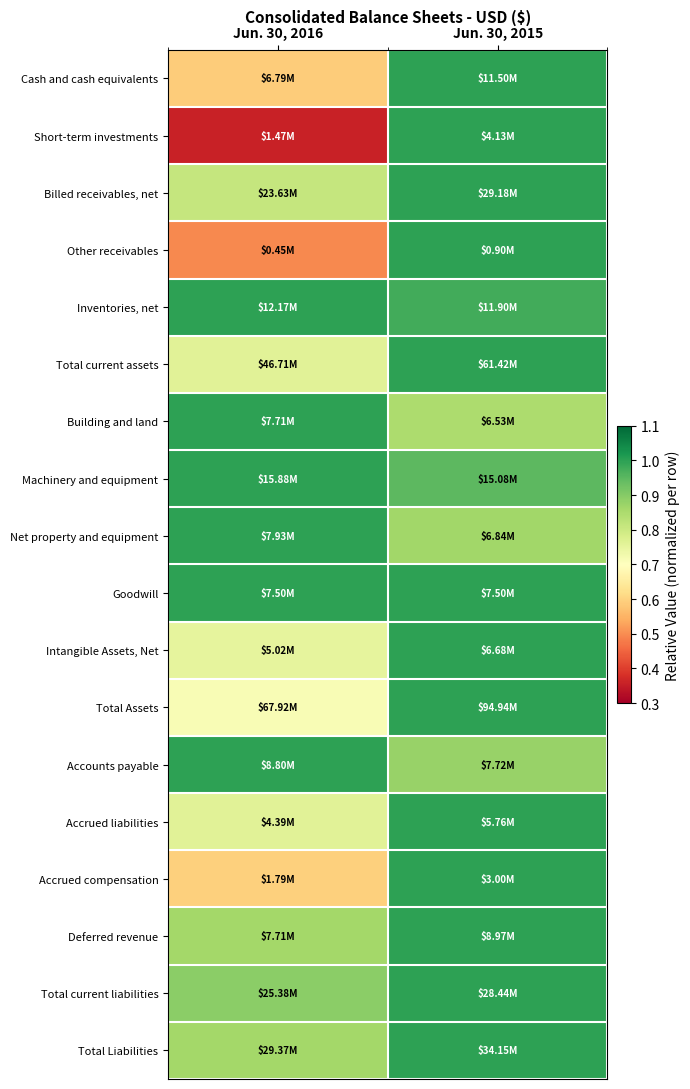

Which has a higher value, Jun. 30, 2015 or Jun. 30, 2016?

Jun. 30, 2015